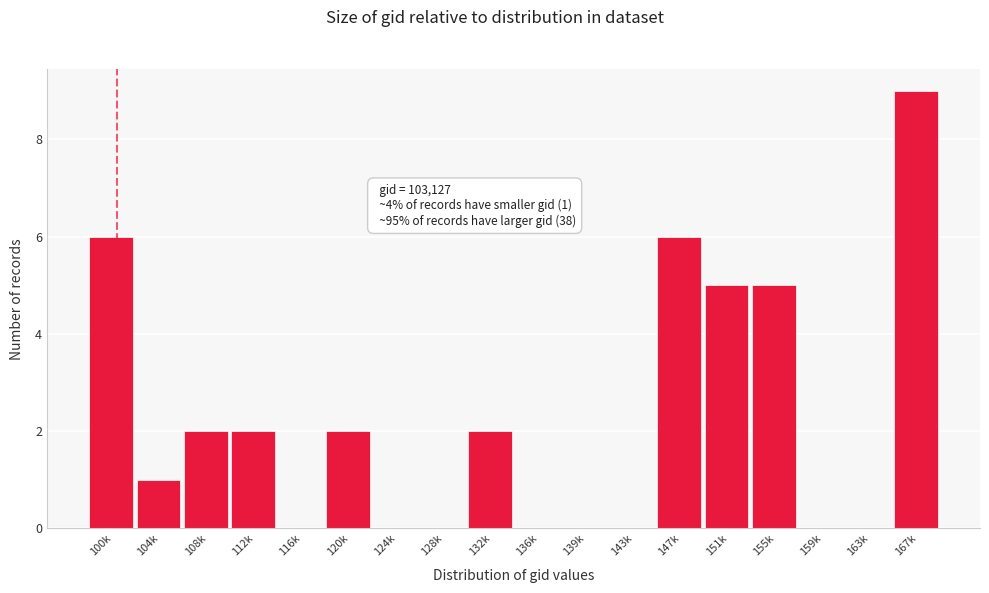

Reading left to right, extract all data points from this chart.

100k=6	104k=1	108k=2	112k=2	116k=0	120k=2	124k=0	128k=0	132k=2	136k=0	139k=0	143k=0	147k=6	151k=5	155k=5	159k=0	163k=0	167k=9